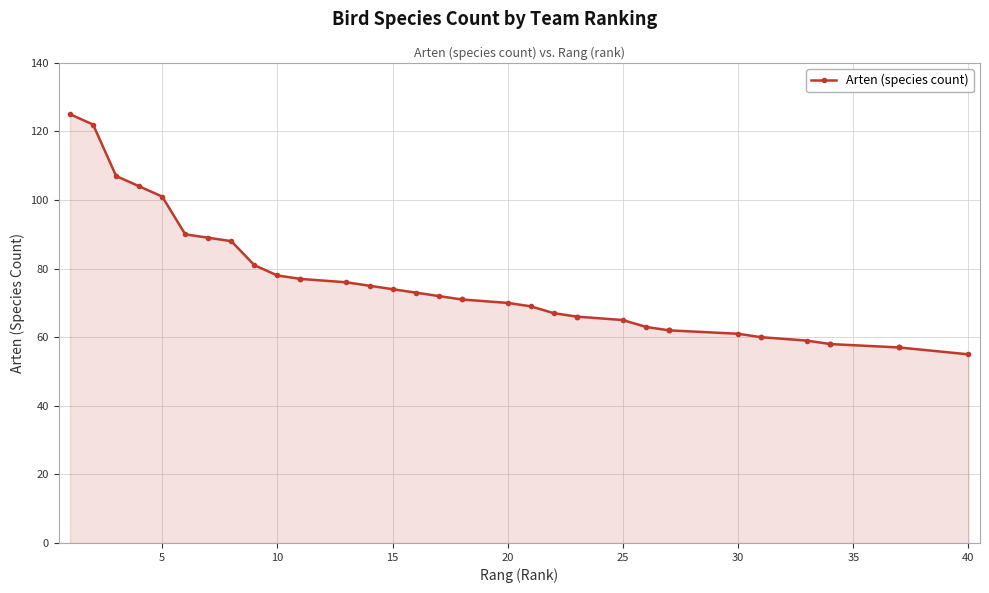

True or false: the data shows 18 at 16.

False